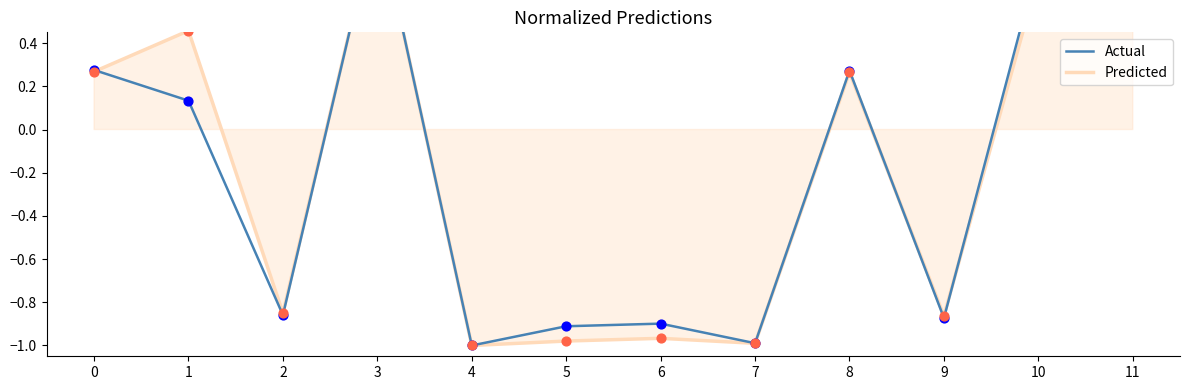

At how many categories does at least one series exceed 0?

6